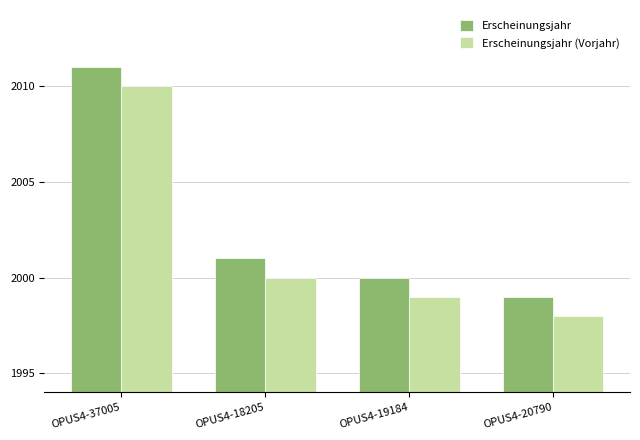

Is it true that Erscheinungsjahr (Vorjahr) equals 2657 at OPUS4-20790?

False